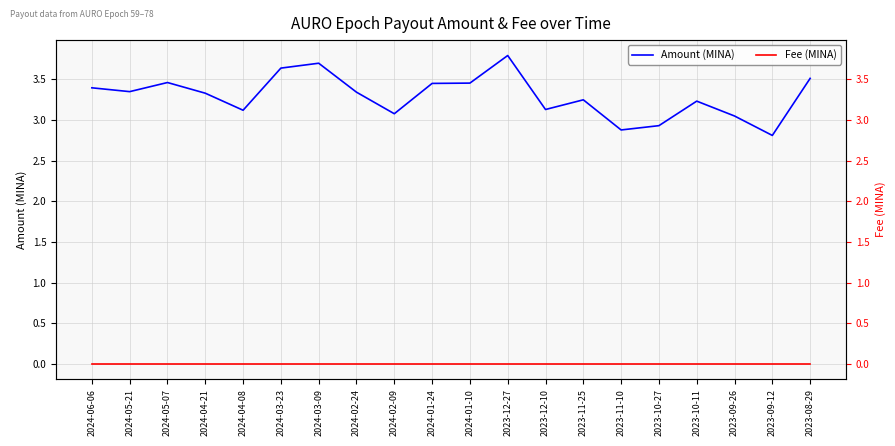

True or false: Fee (MINA) has a value of 0.0 at 2024-04-08.

False